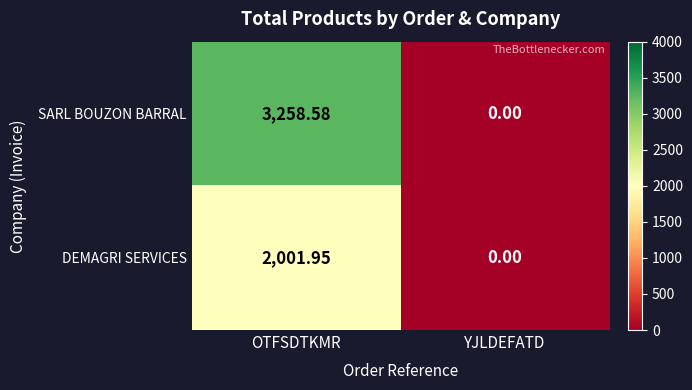

List the labels in order of DEMAGRI SERVICES value, smallest first.

YJLDEFATD, OTFSDTKMR